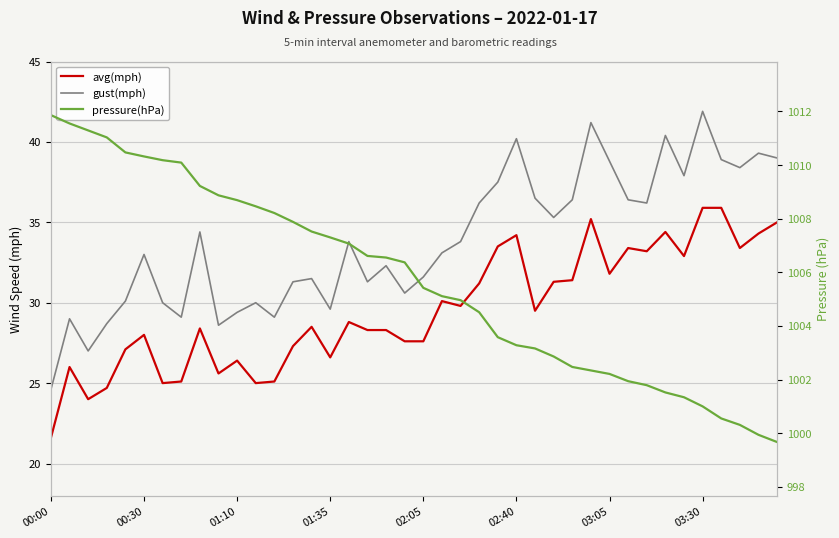

Is it true that avg(mph) equals 26.6 at 01:35?

True